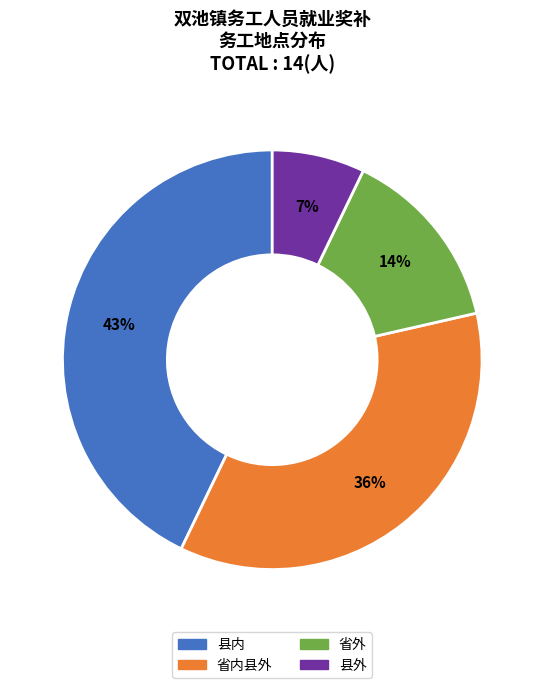

To the nearest percent, what is the difference between the largest and smallest slice percentages?

36%